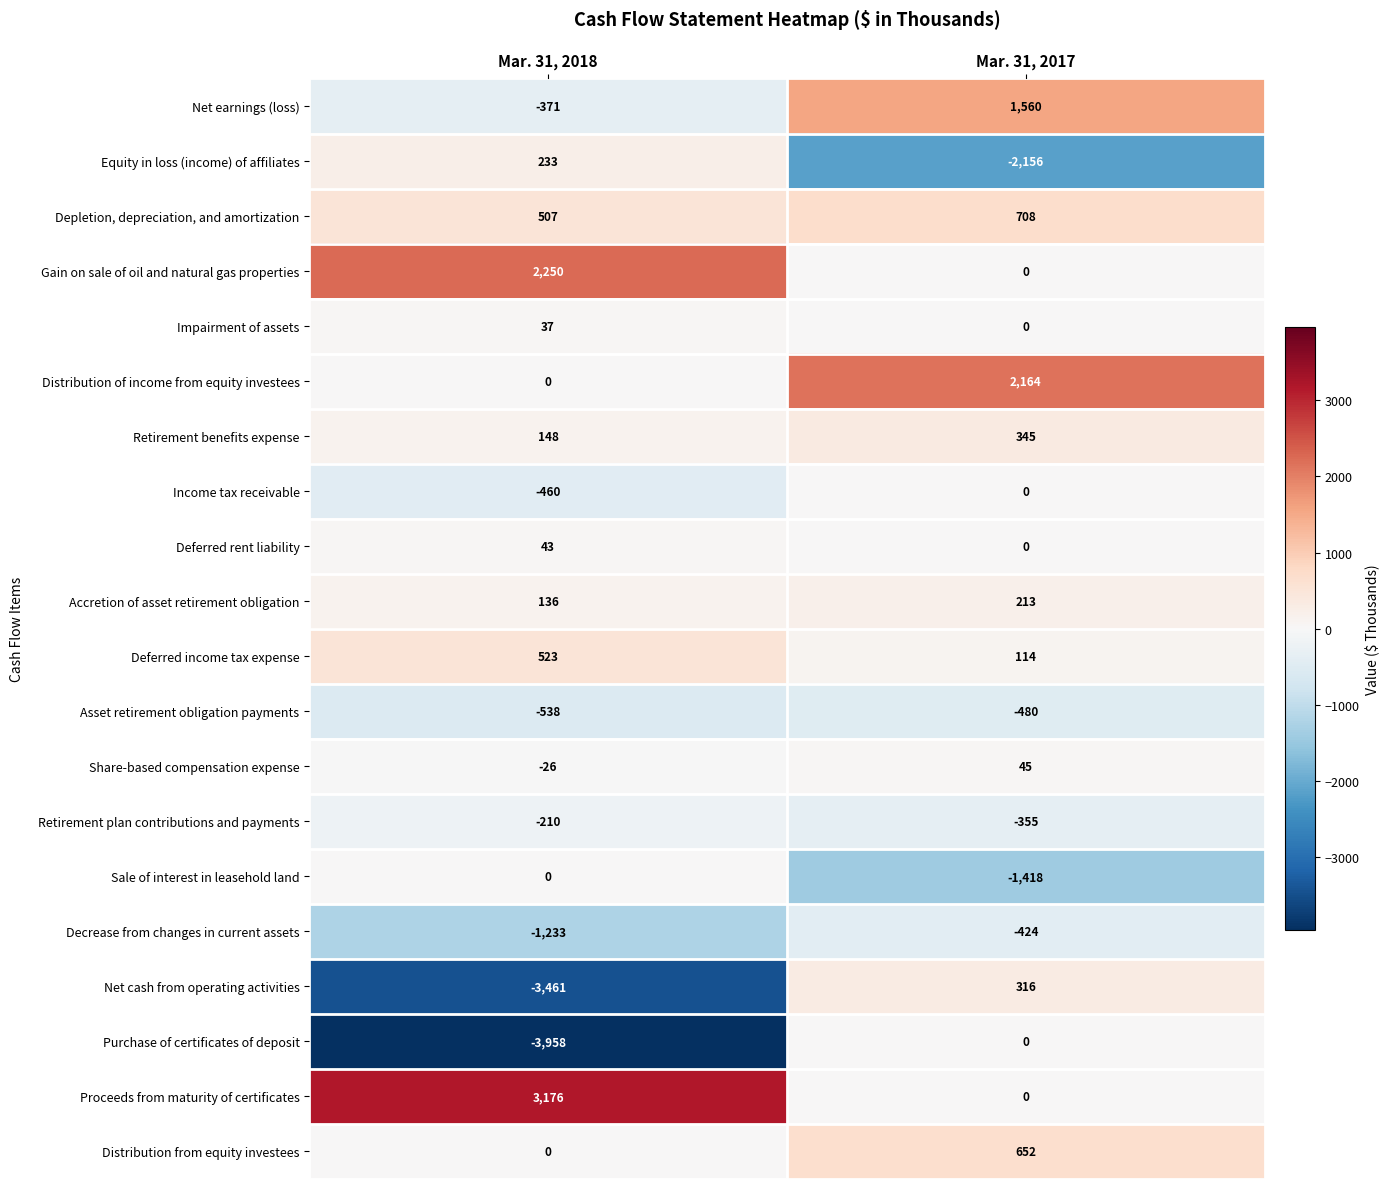

Which series changed the most between Mar. 31, 2018 and Mar. 31, 2017?

Purchase of certificates of deposit